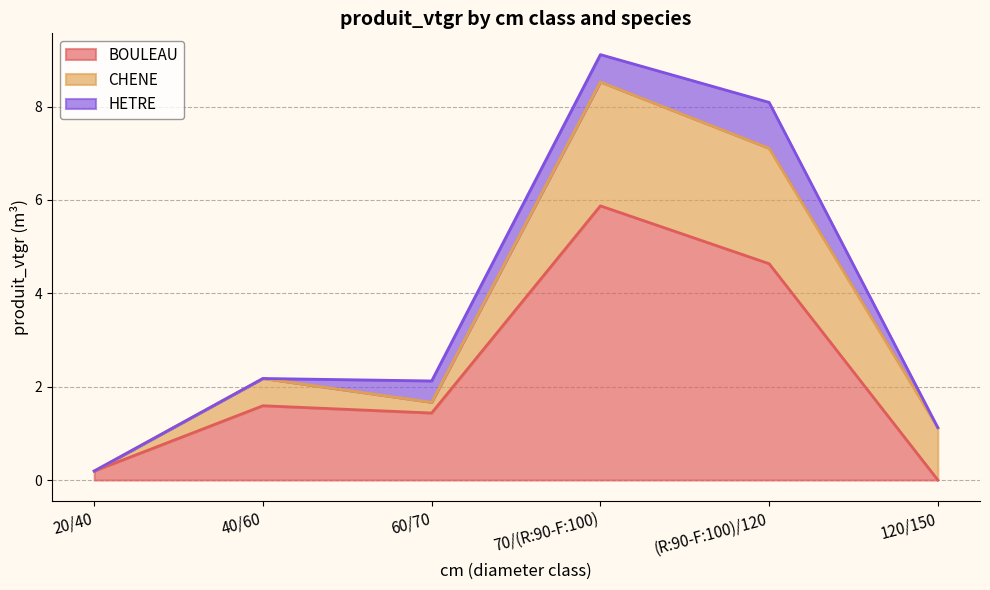

Which category has the highest value in the BOULEAU series?

70/(R:90-F:100)